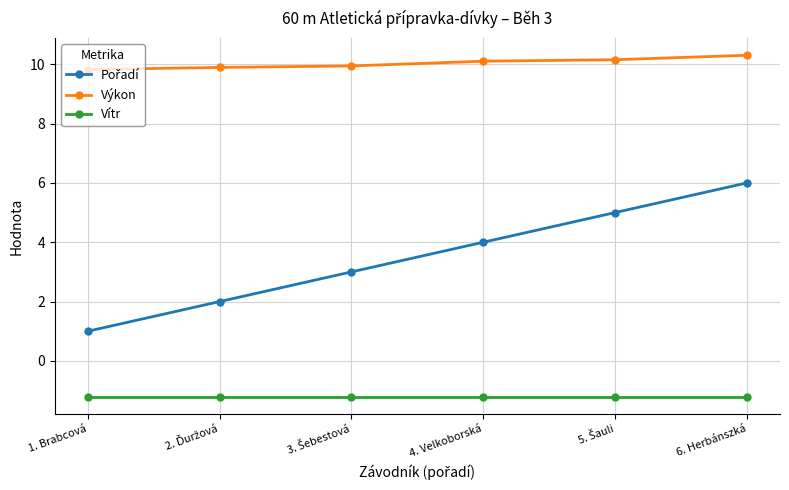

Count the number of categories in the chart.

6